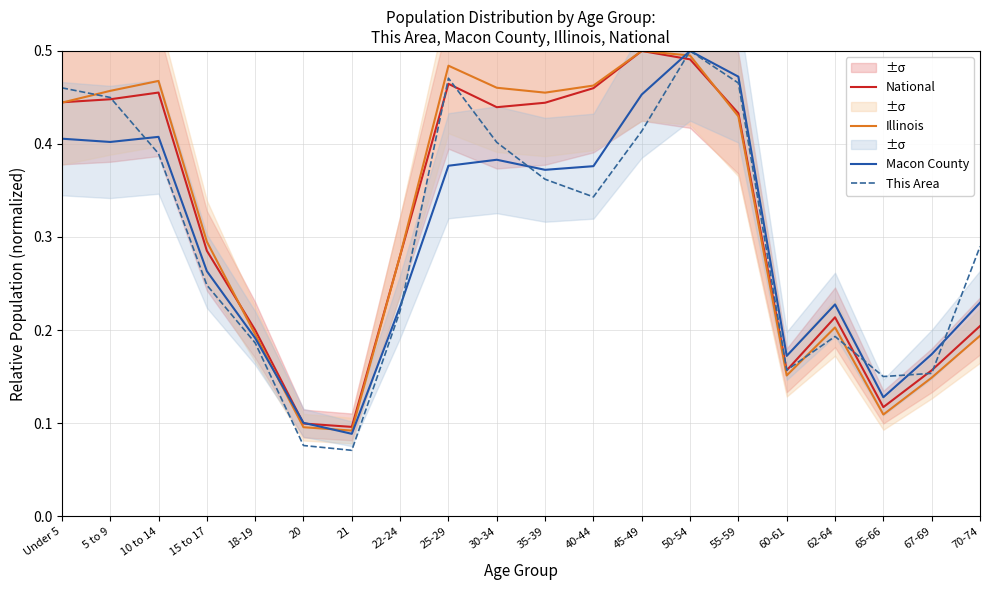

What is the label of the 7th point from the right?

50-54